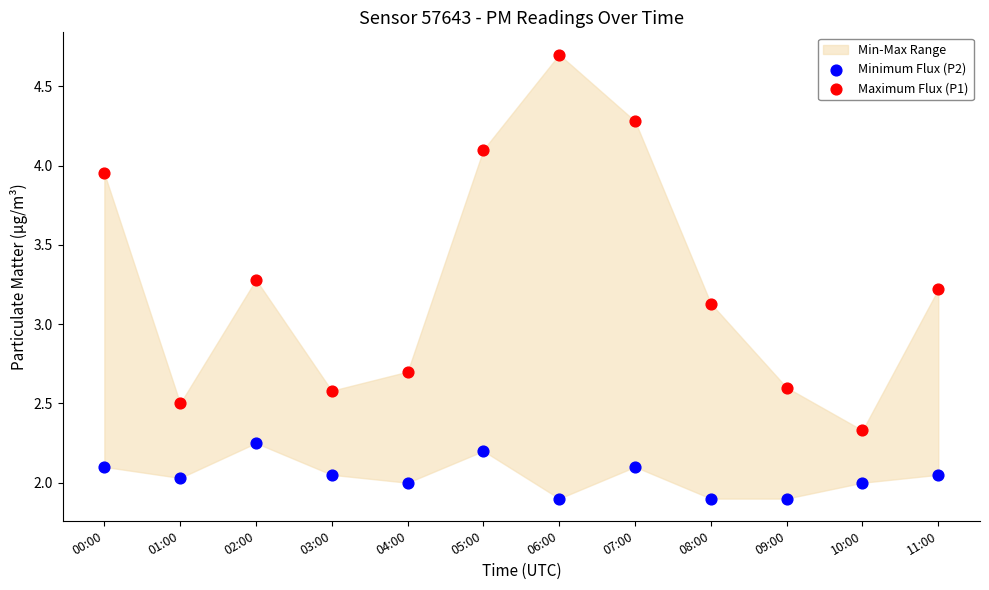

Across all data points, what is the range of Y values (max minus min)?

2.8